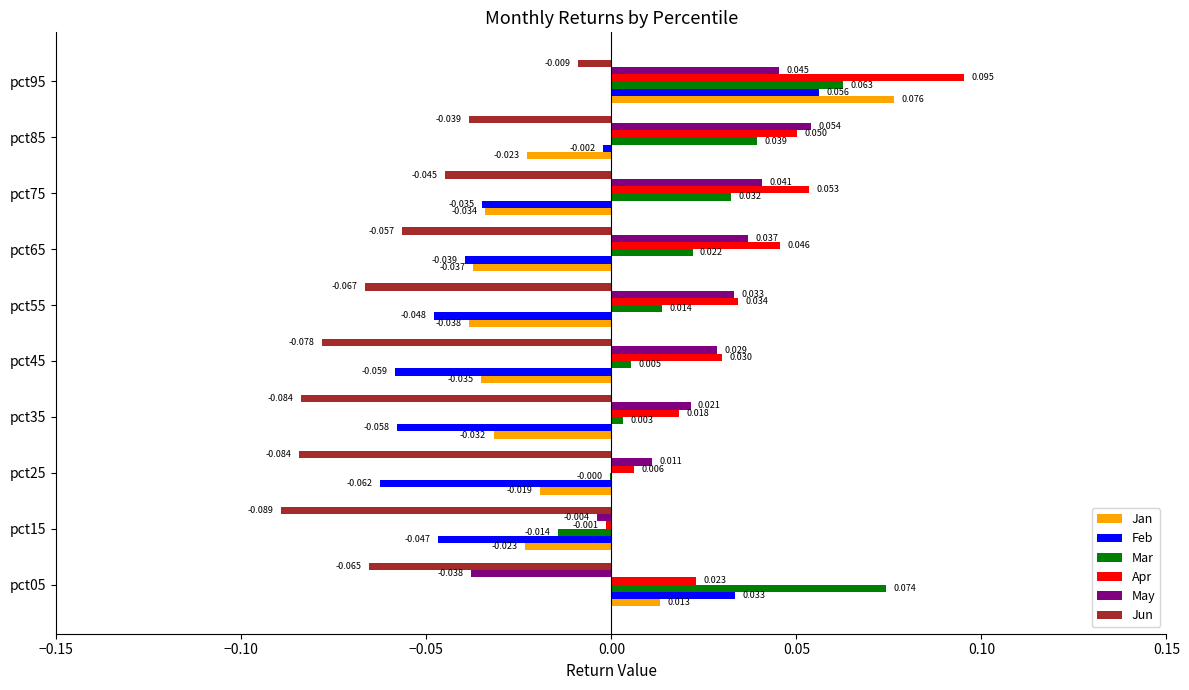

Is the value of Feb at pct85 greater than the value of Jan at pct75?

Yes